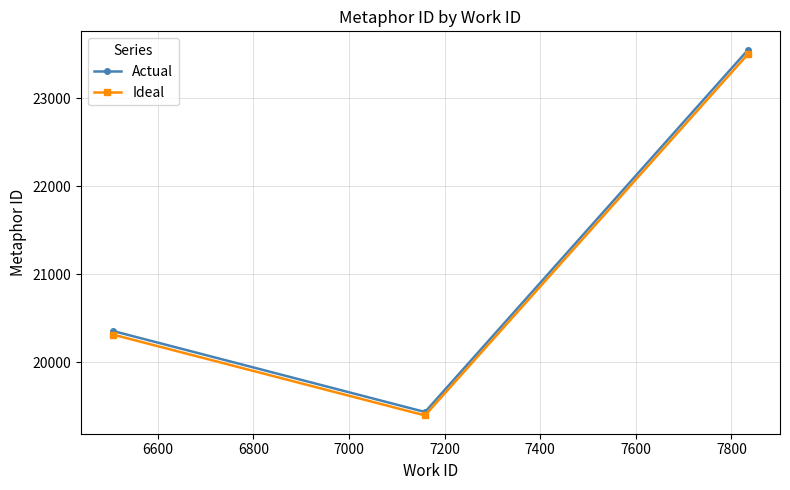

What is the lowest value of the Ideal series?

19396.1